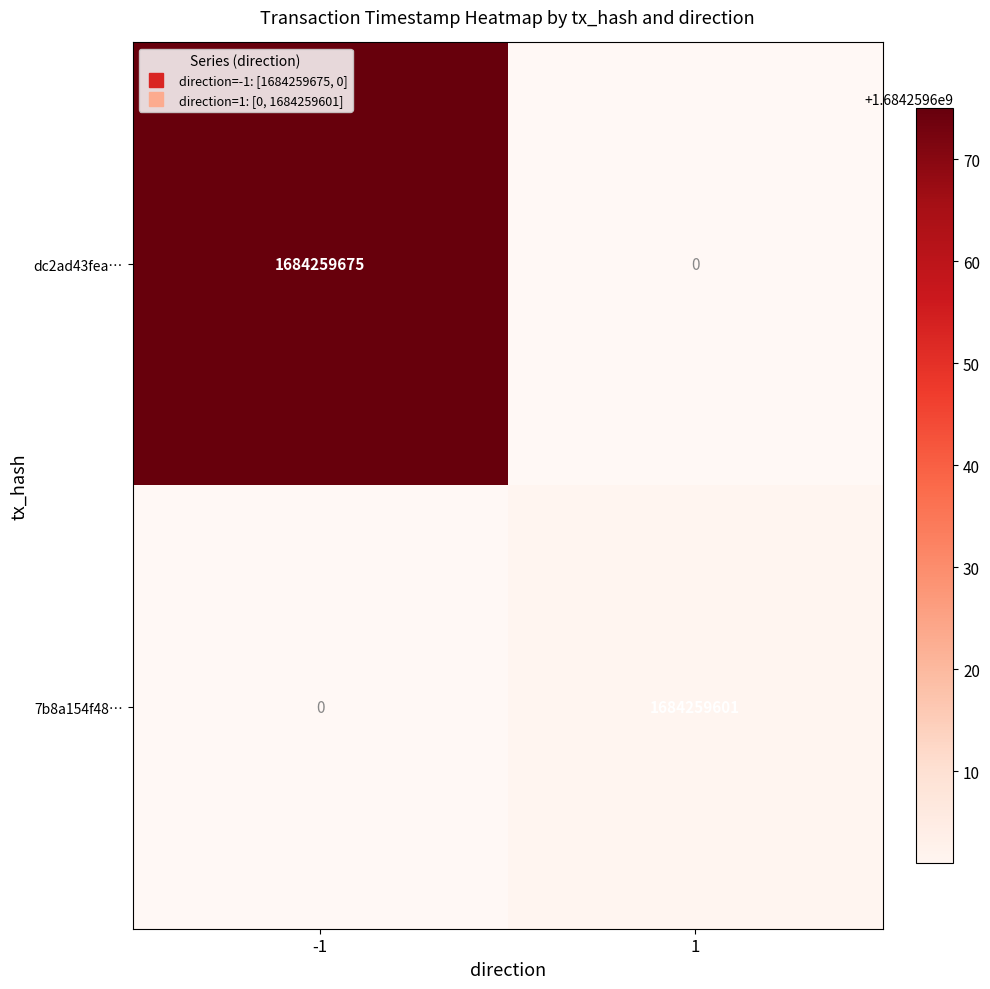

The 1 series shows 0 at 0. True or false?

True